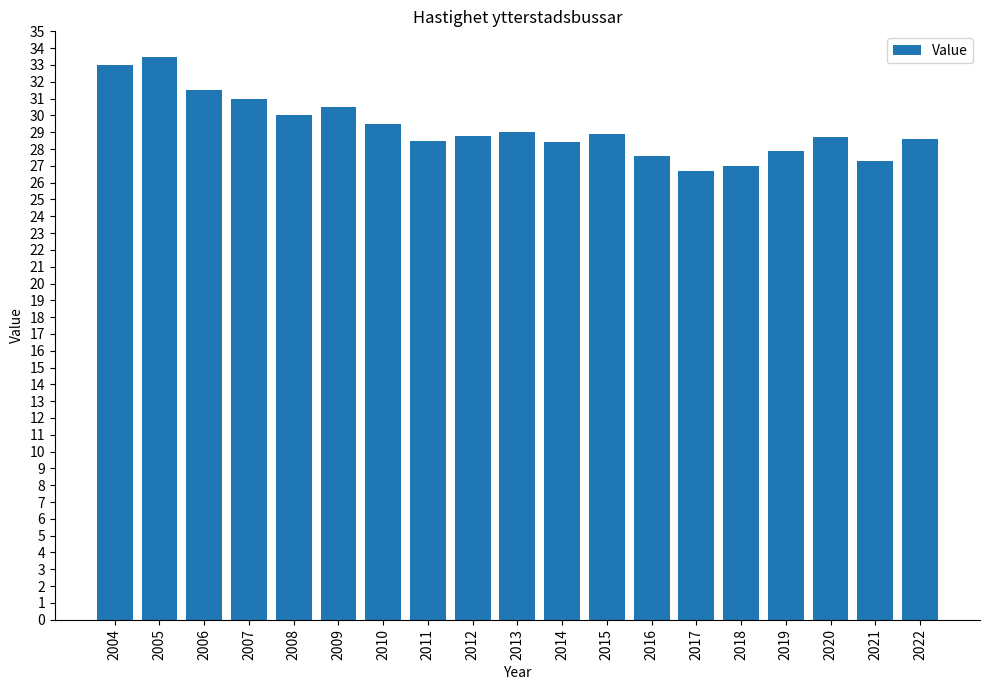

What is the maximum value shown in the chart?

33.5